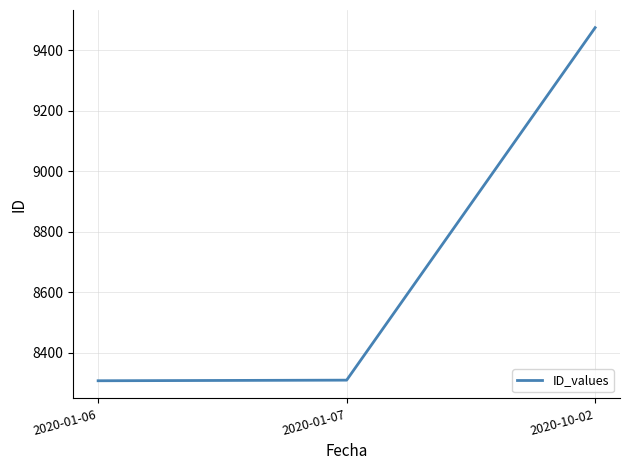

Count the number of data series in this chart.

1